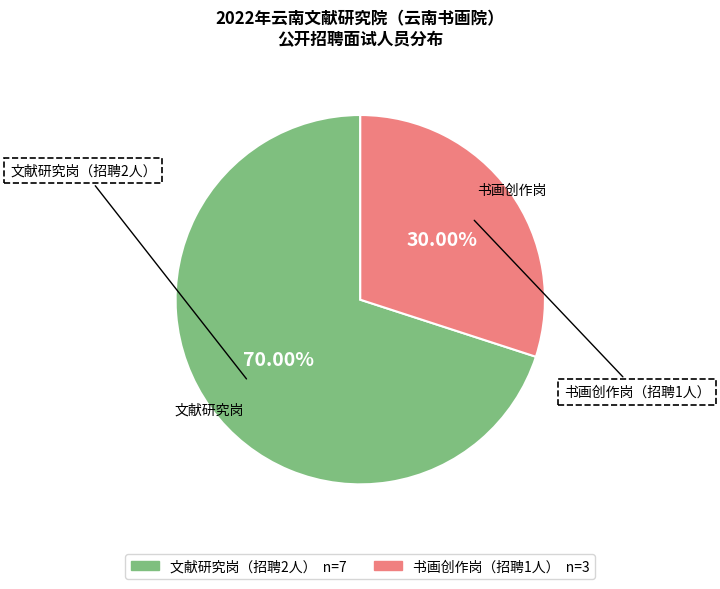

Is there any slice that represents more than half of the pie?

Yes